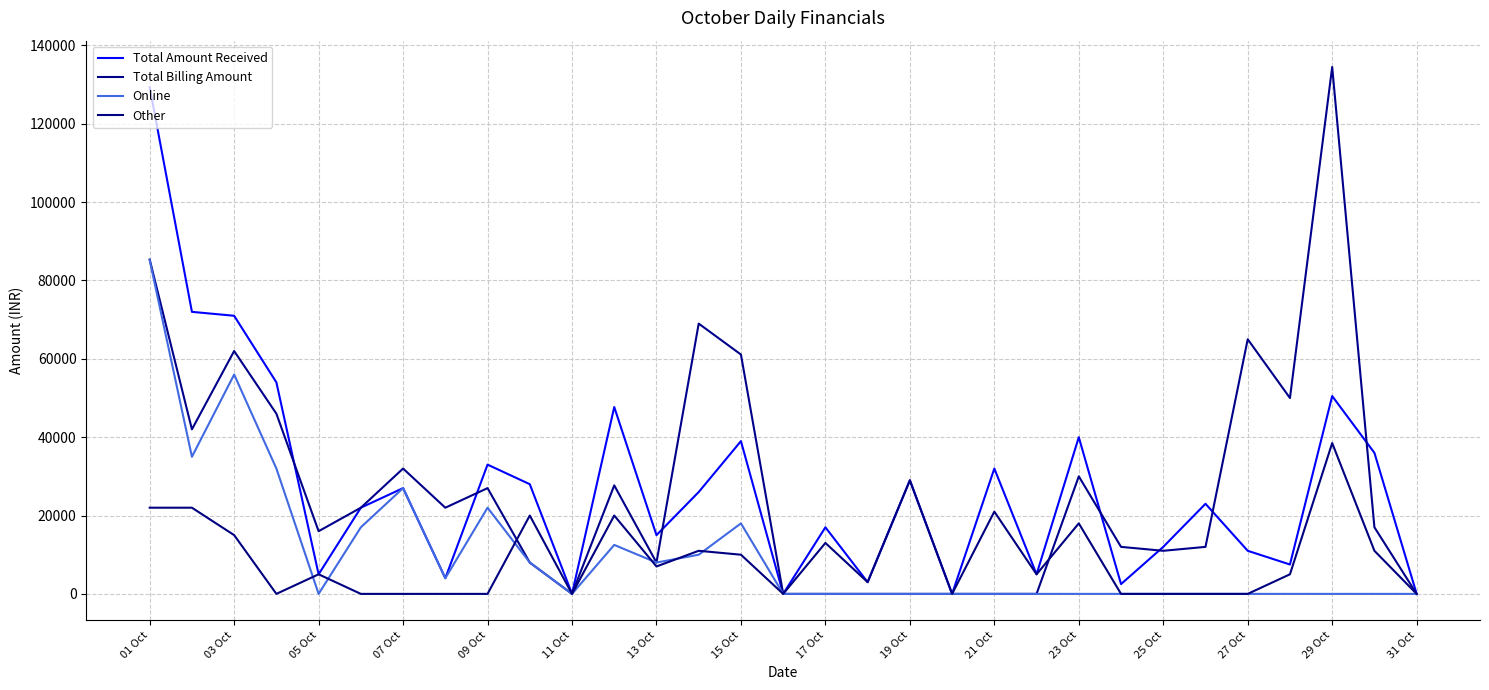

How many lines are shown in the chart?

4